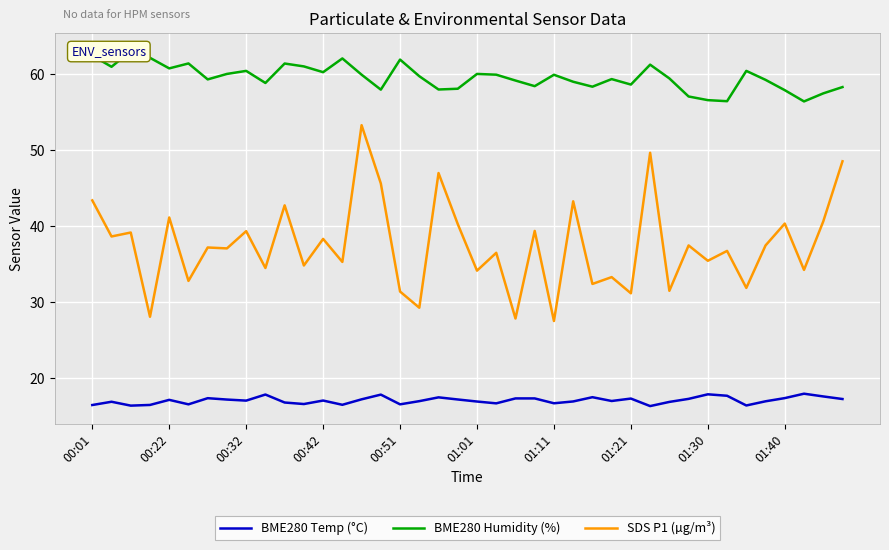

True or false: BME280 Temp (°C) and SDS P1 (µg/m³) cross at least once.

False